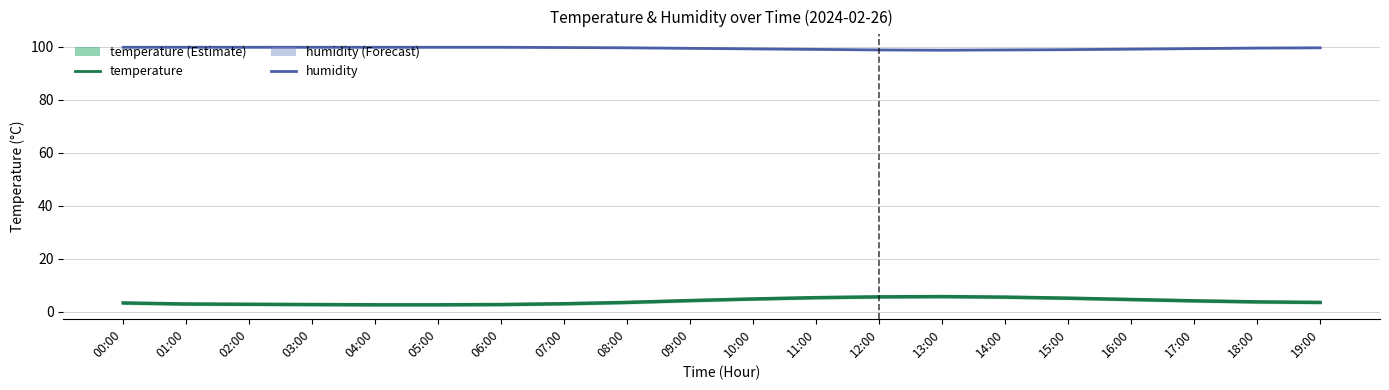

List the labels in order of temperature value, largest first.

13:00, 12:00, 14:00, 11:00, 15:00, 10:00, 16:00, 09:00, 17:00, 18:00, 08:00, 19:00, 00:00, 07:00, 01:00, 02:00, 03:00, 06:00, 04:00, 05:00